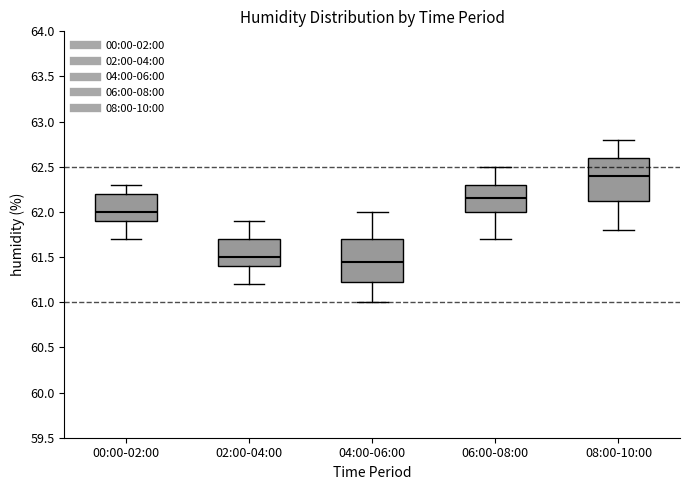

Reading left to right, read every box against the y-axis: the position of its median line, the range the box covers, and the ends of its whiskers. The values are not printed on the chart, so give them approximately, as read against the axis.

00:00-02:00: median 62.00, box 61.90 to 62.20, whiskers 61.70 to 62.30
02:00-04:00: median 61.50, box 61.40 to 61.70, whiskers 61.20 to 61.90
04:00-06:00: median 61.45, box 61.25 to 61.70, whiskers 61.00 to 62.00
06:00-08:00: median 62.15, box 62.00 to 62.30, whiskers 61.70 to 62.50
08:00-10:00: median 62.40, box 62.15 to 62.60, whiskers 61.80 to 62.80